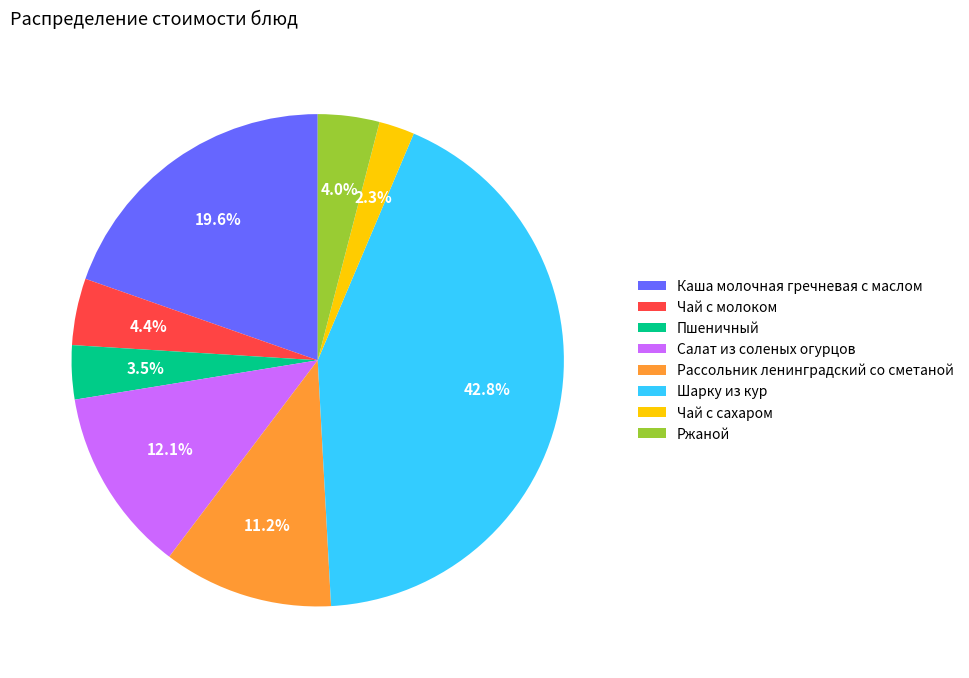

To the nearest percent, what is the combined percentage of Салат из соленых огурцов and Чай с молоком?

17%